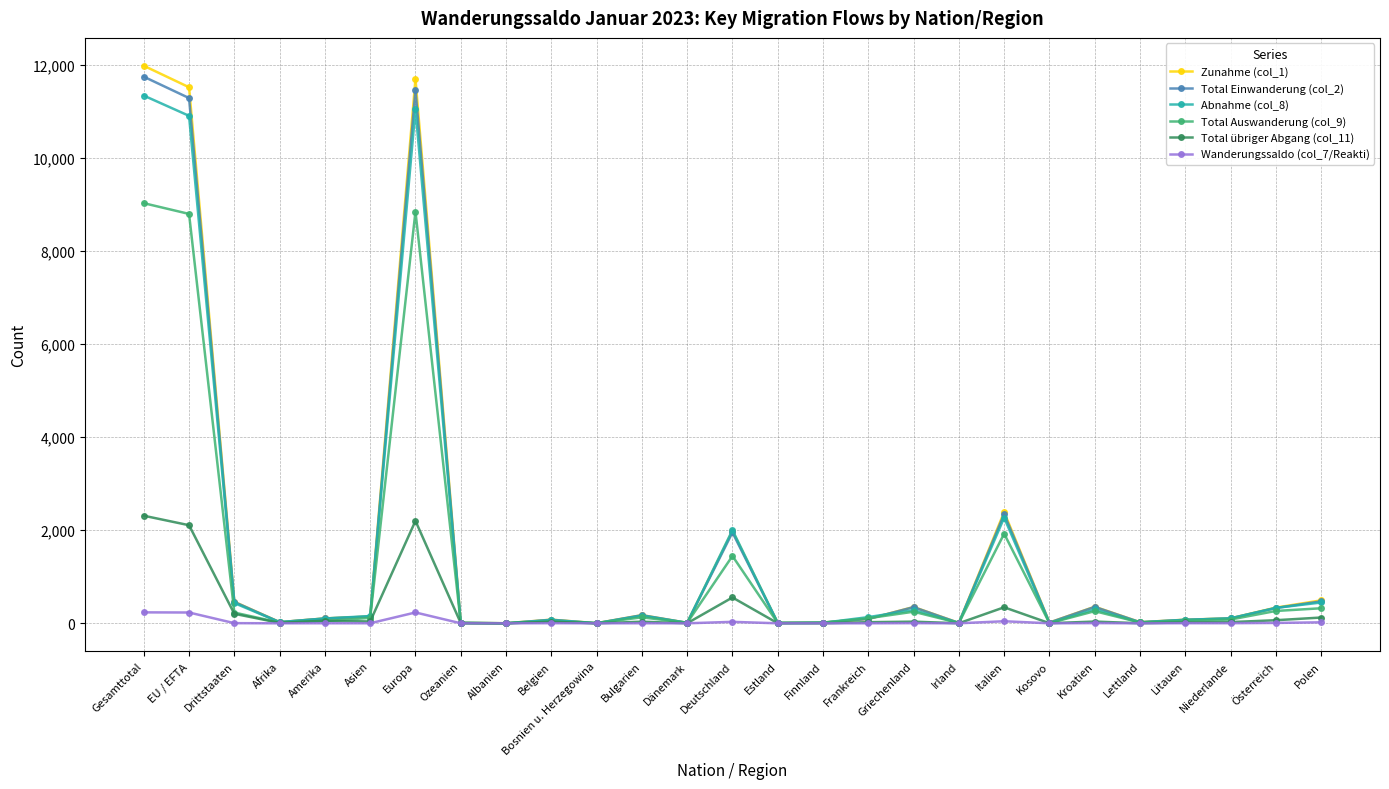

What is the sum of all Total übriger Abgang (col_11) values?

8239